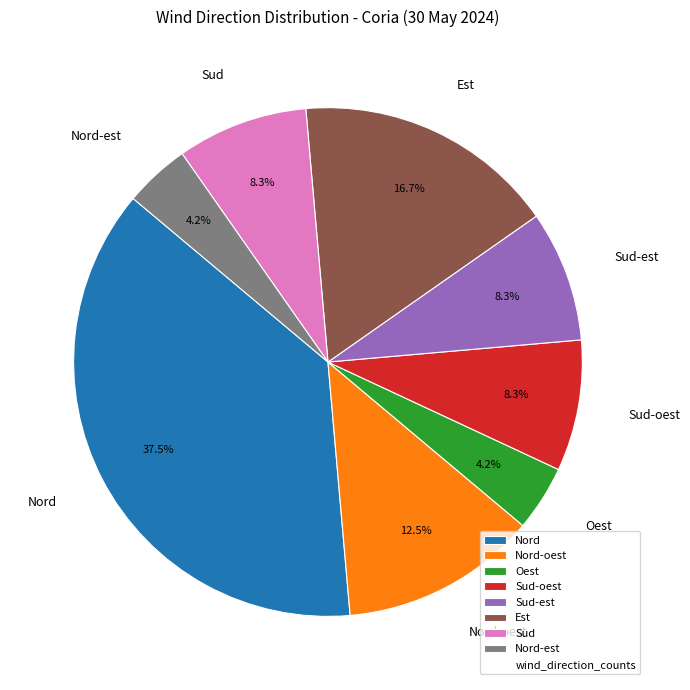

Between Nord and Nord-oest, which is larger?

Nord